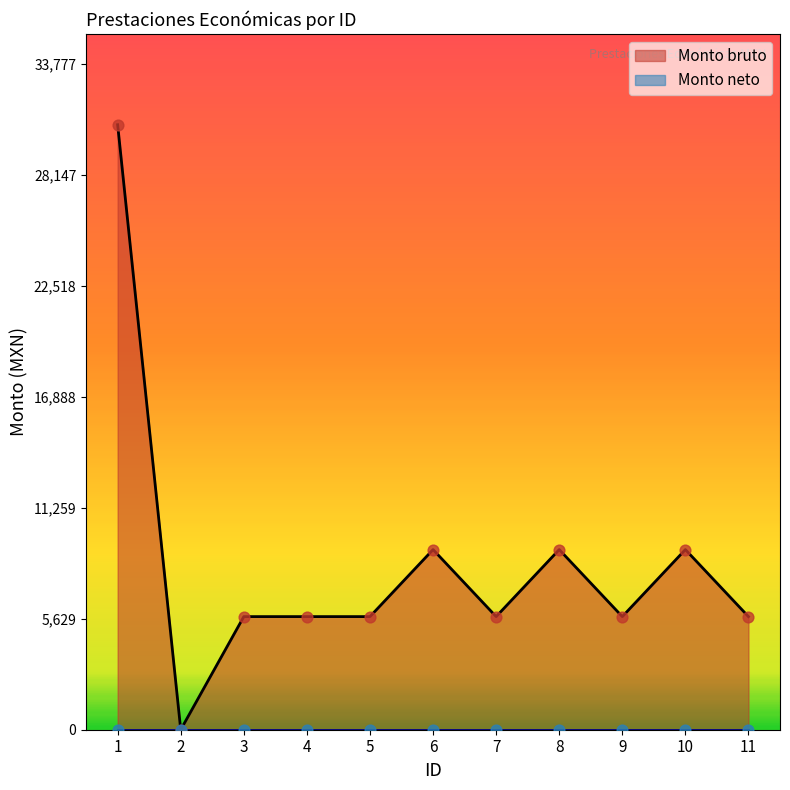

Between 8 and 2, which is larger?

8